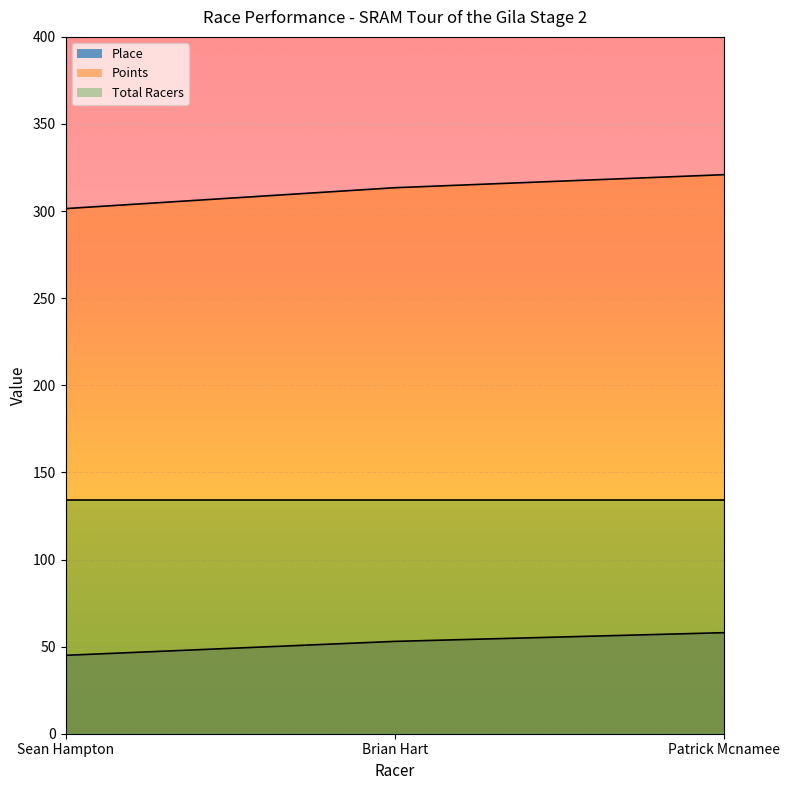

At which category is the sum across all series the highest?

Patrick Mcnamee